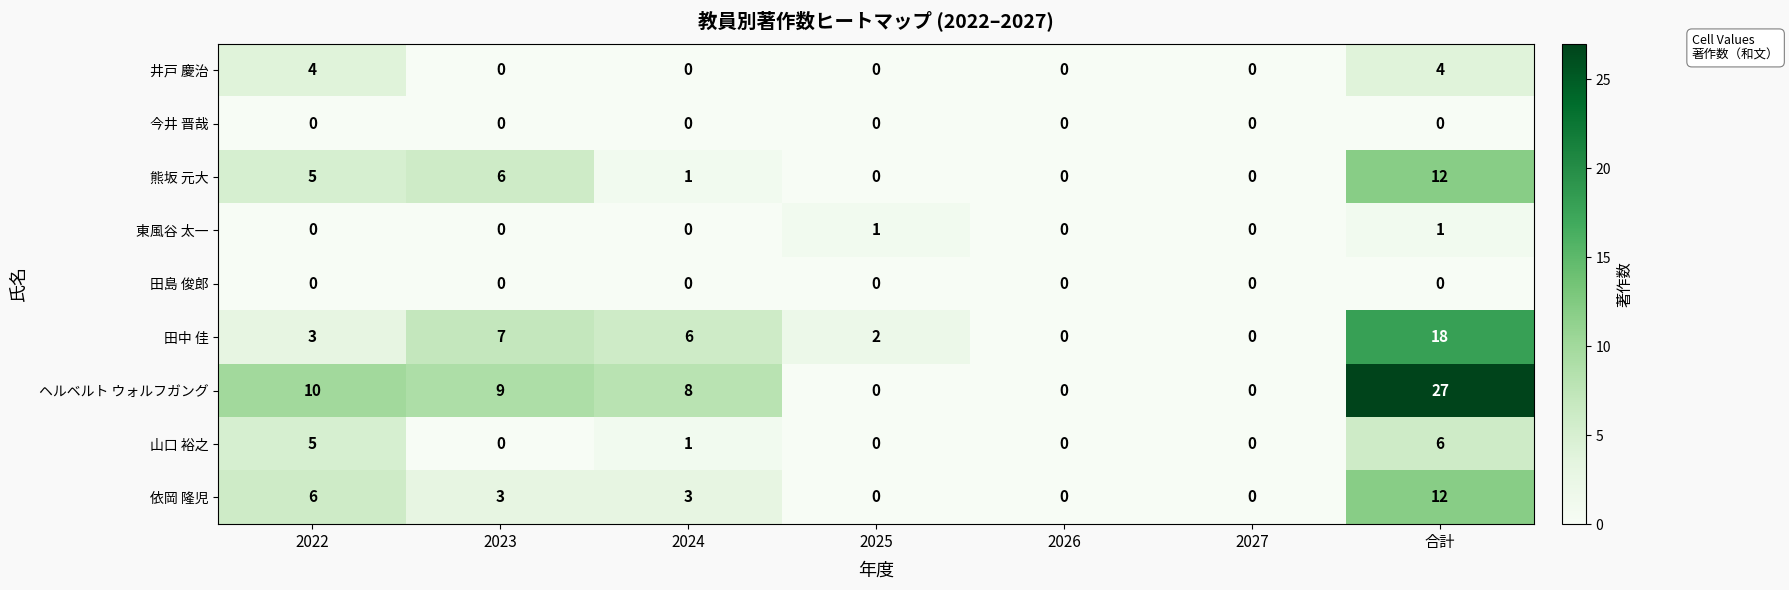

What is the average value of the 熊坂 元大 series?

3